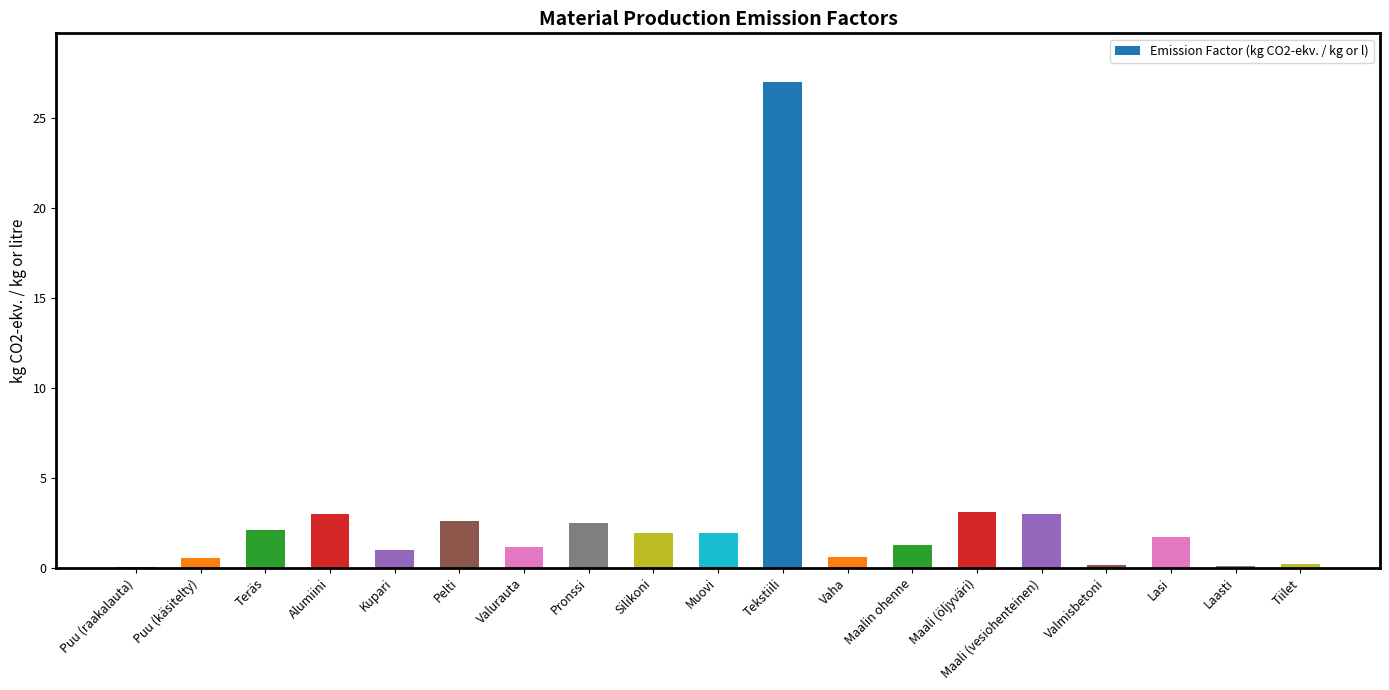

What is the sum of all values?

53.9